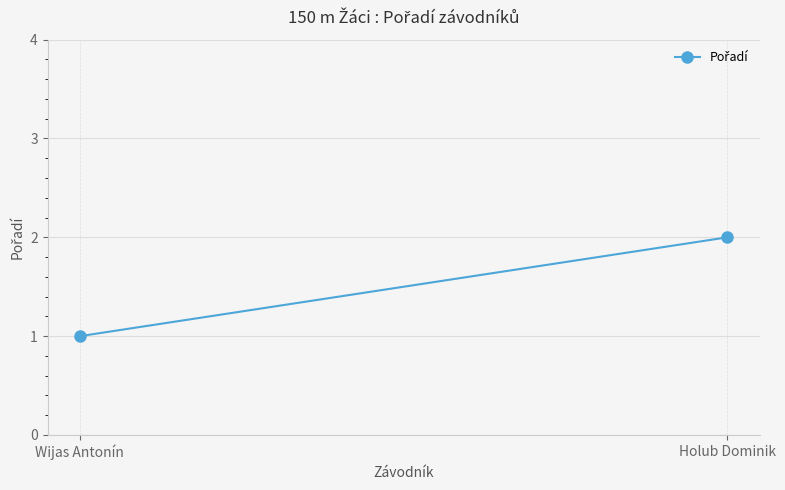

The chart shows a value of 2 at Holub Dominik. True or false?

True